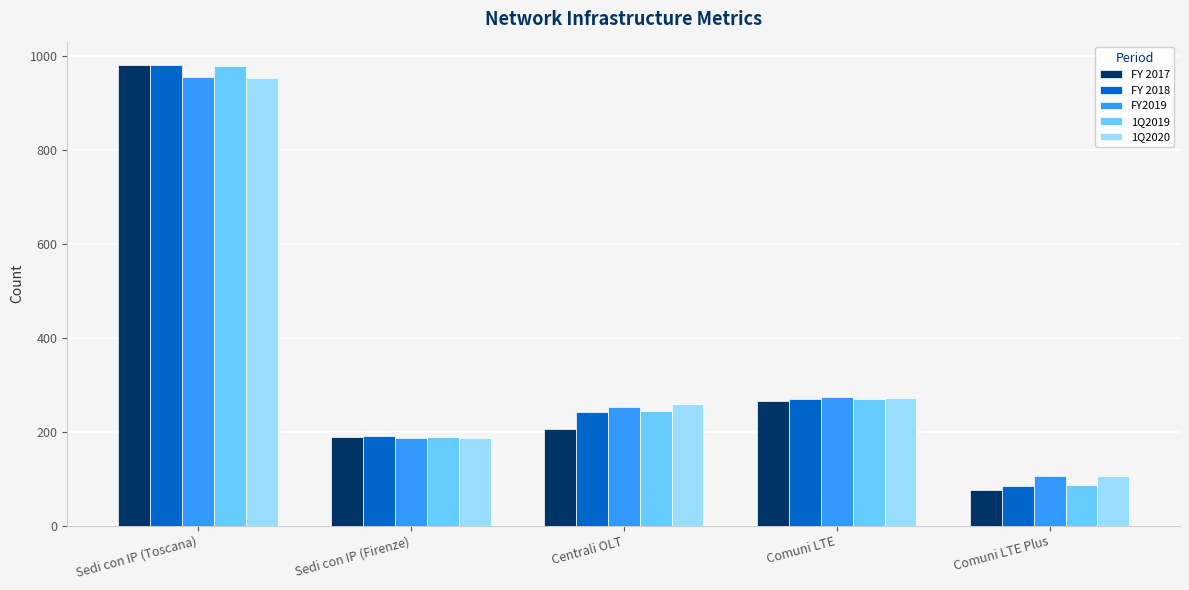

What is the difference between the maximum and minimum values in the 1Q2020 series?

847